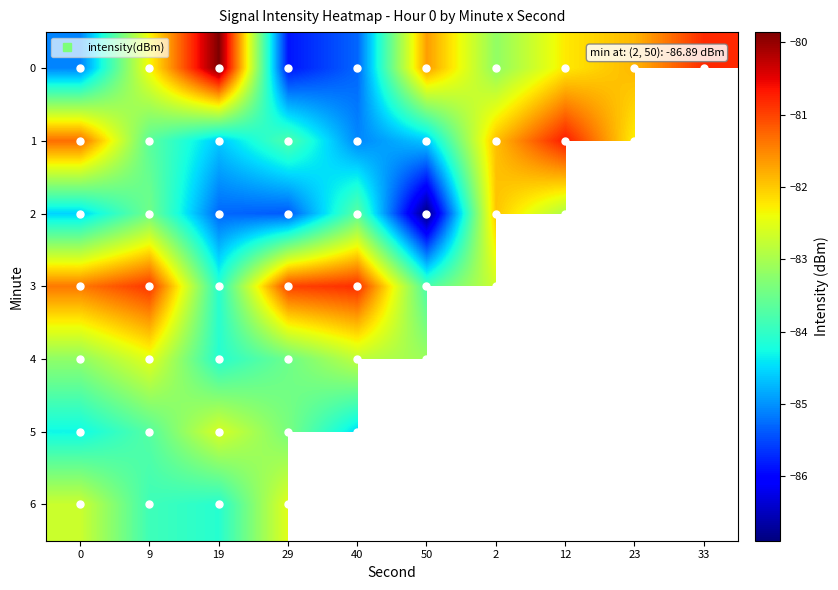

List the series in order of their peak value, highest first.

0, 1, 3, 2, 4, 6, 5